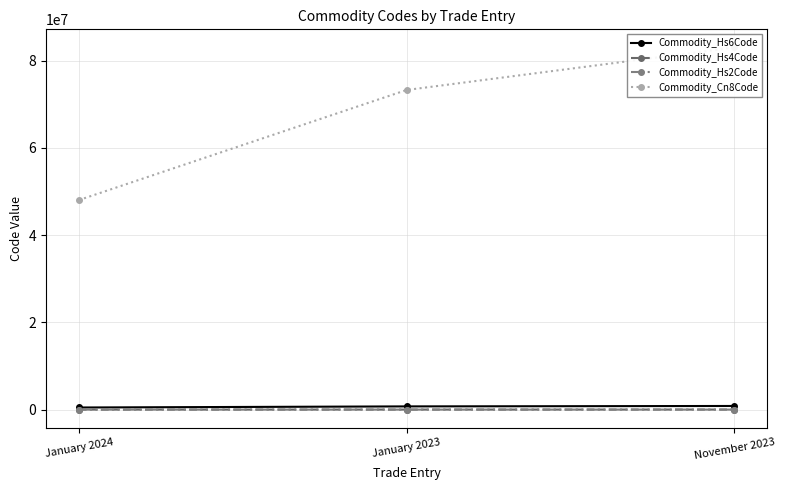

True or false: Commodity_Hs6Code has a value of 830249 at November 2023.

True